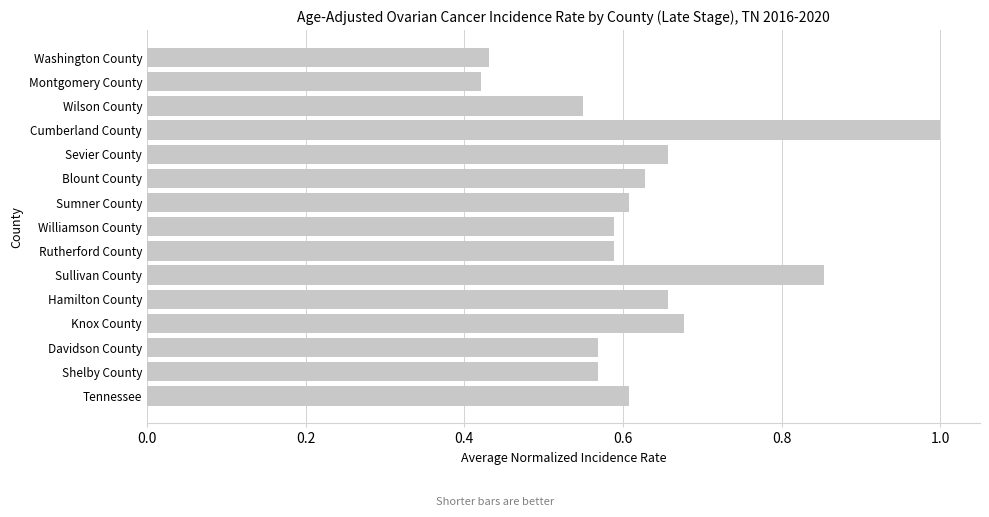

True or false: the data shows 0.3 at Knox County.

False